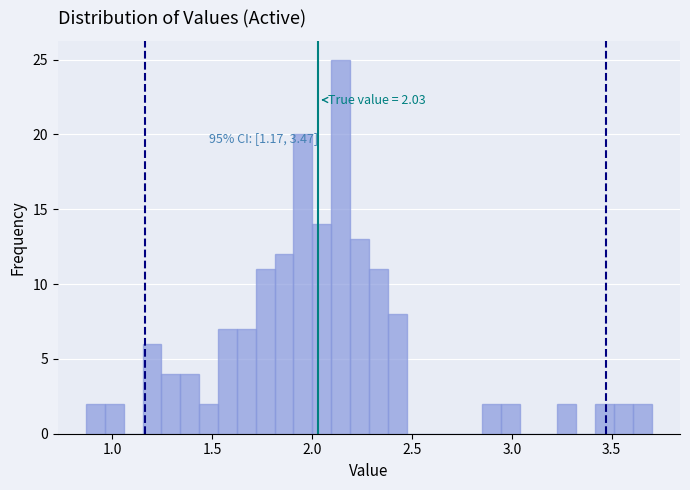

Around what value on the x-axis is the tallest bar? Give the approximate position of its centre, as read against the axis.

2.15